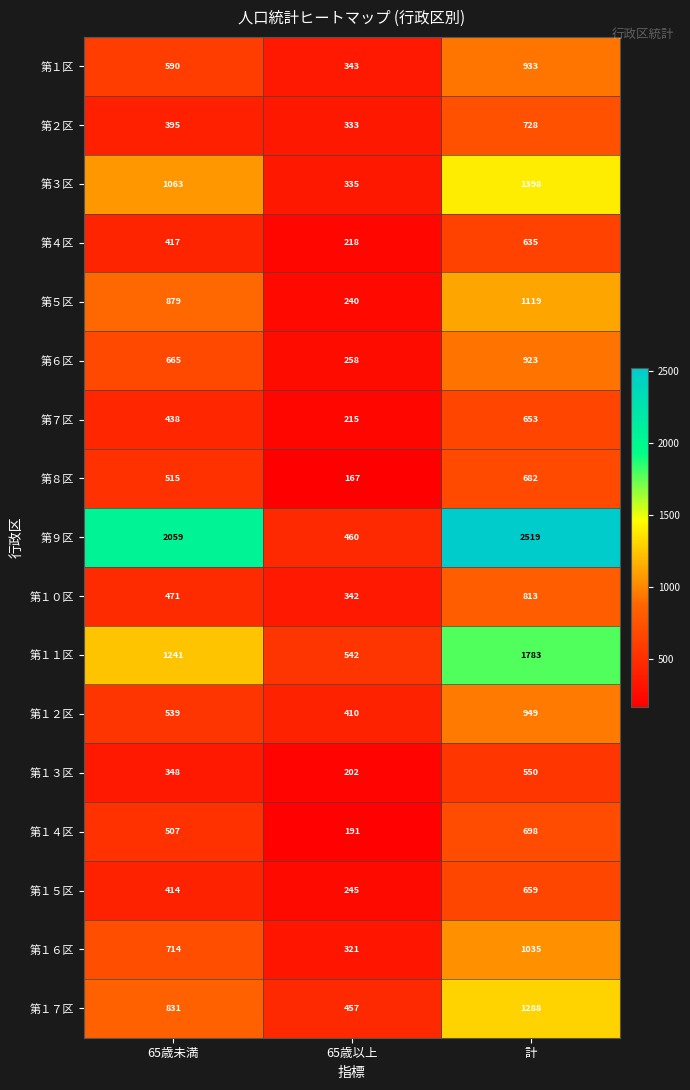

What is the spread (max minus min) of values at 65歳未満?

1711